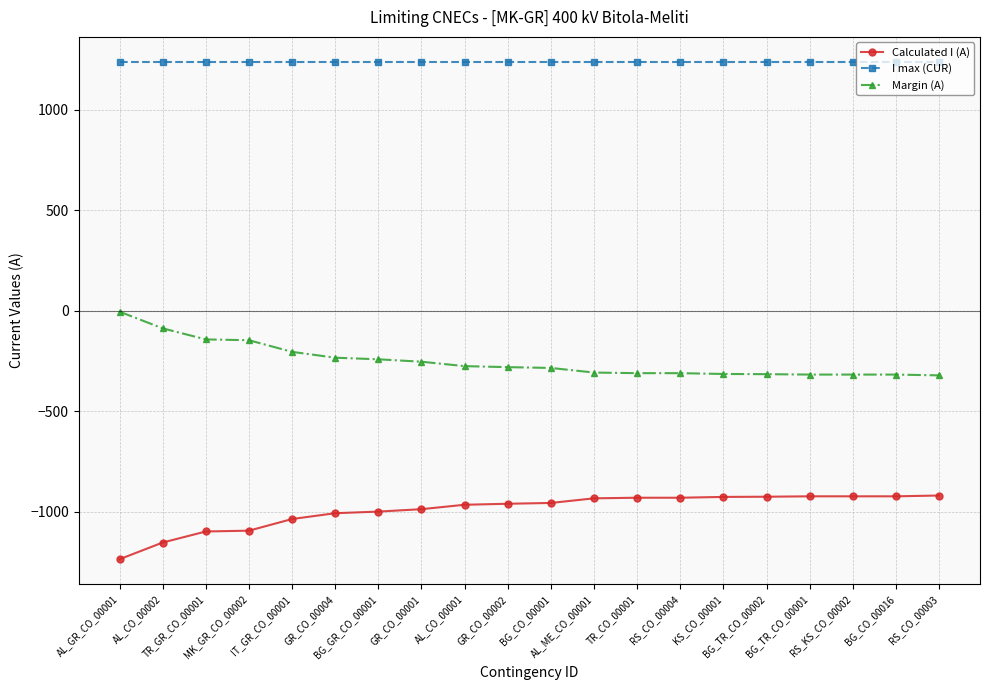

Which series has the largest total across all categories?

I max (CUR)